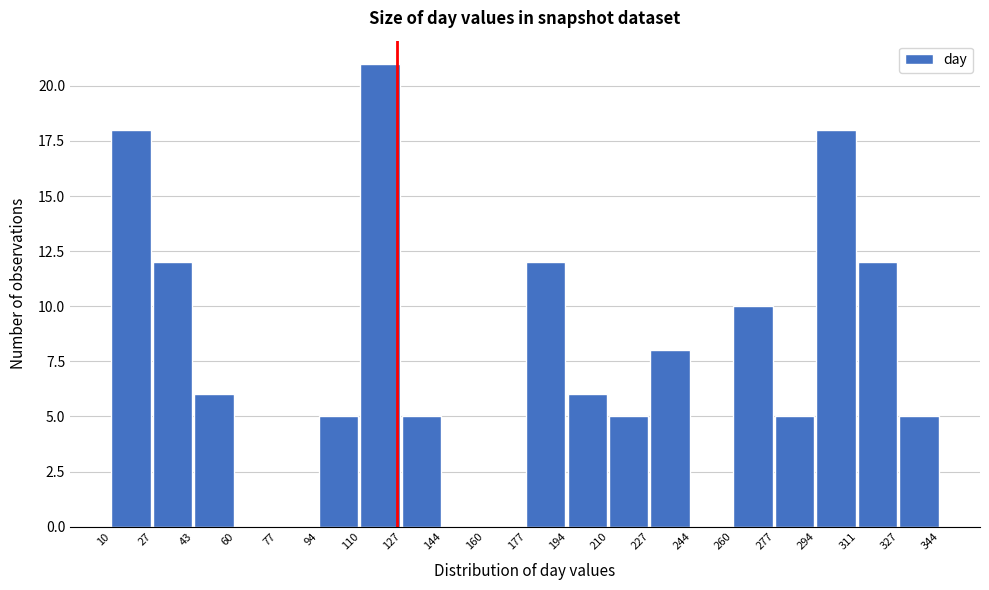

Reading left to right, transcribe this chart: for each bar, give the range it covers on the x-axis and its height. The values are not printed on the chart, so give them approximately, as read against the axis.

10 to 27: 18
27 to 43: 12
43 to 60: 6
60 to 77: 0
77 to 94: 0
94 to 110: 5
110 to 127: 21
127 to 144: 5
144 to 160: 0
160 to 177: 0
177 to 194: 12
194 to 210: 6
210 to 227: 5
227 to 244: 8
244 to 260: 0
260 to 277: 10
277 to 294: 5
294 to 311: 18
311 to 327: 12
327 to 344: 5